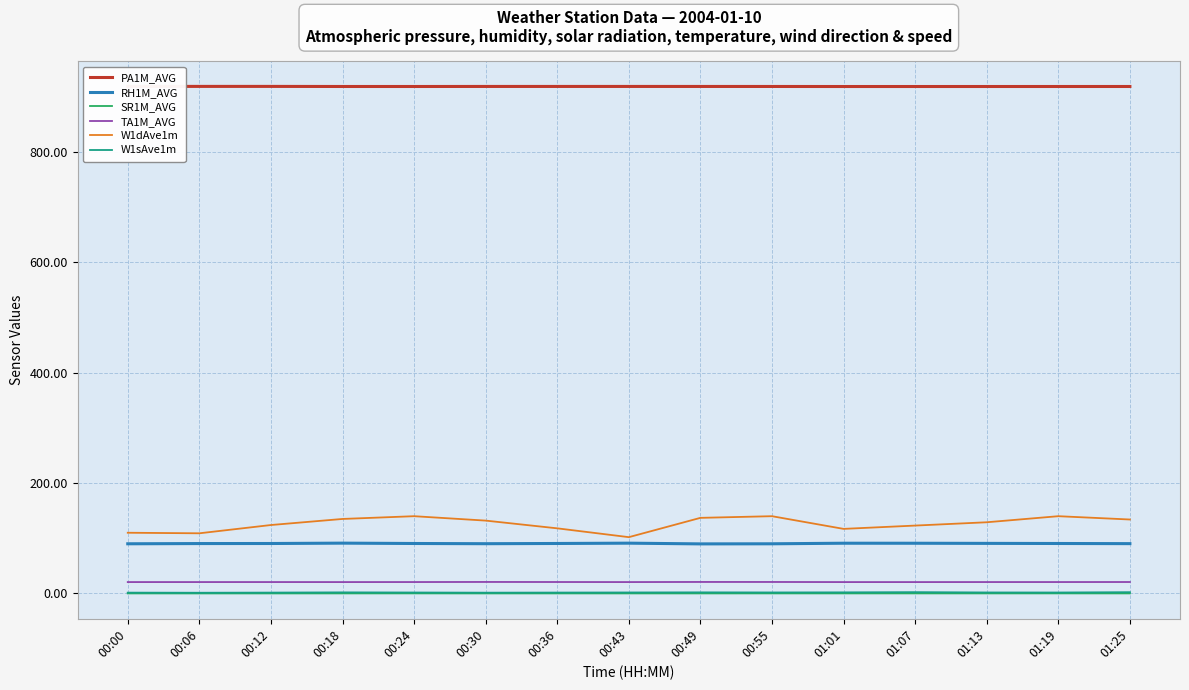

Read the RH1M_AVG value at 00:30.

90.1